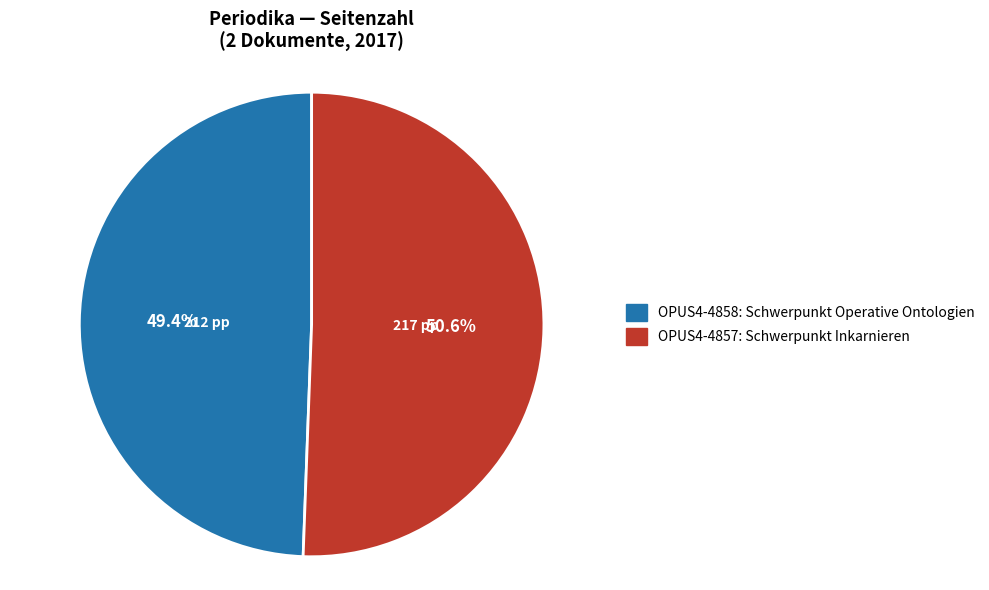

Combined, do OPUS4-4857 and OPUS4-4858 account for over 50%?

Yes